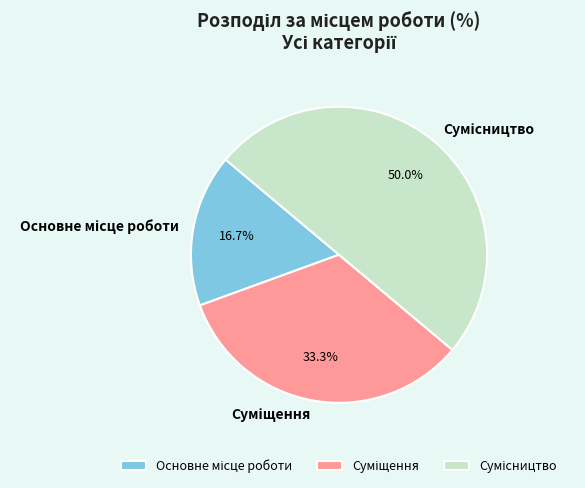

How many segments does this pie chart have?

3